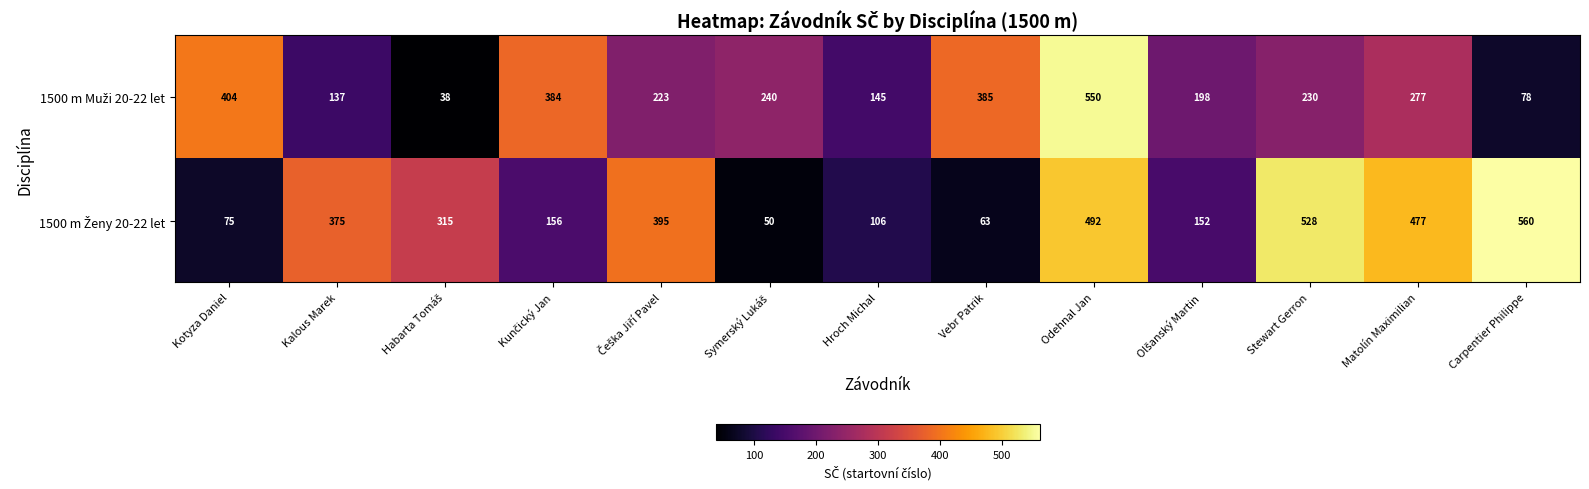

Count the number of data series in this chart.

2